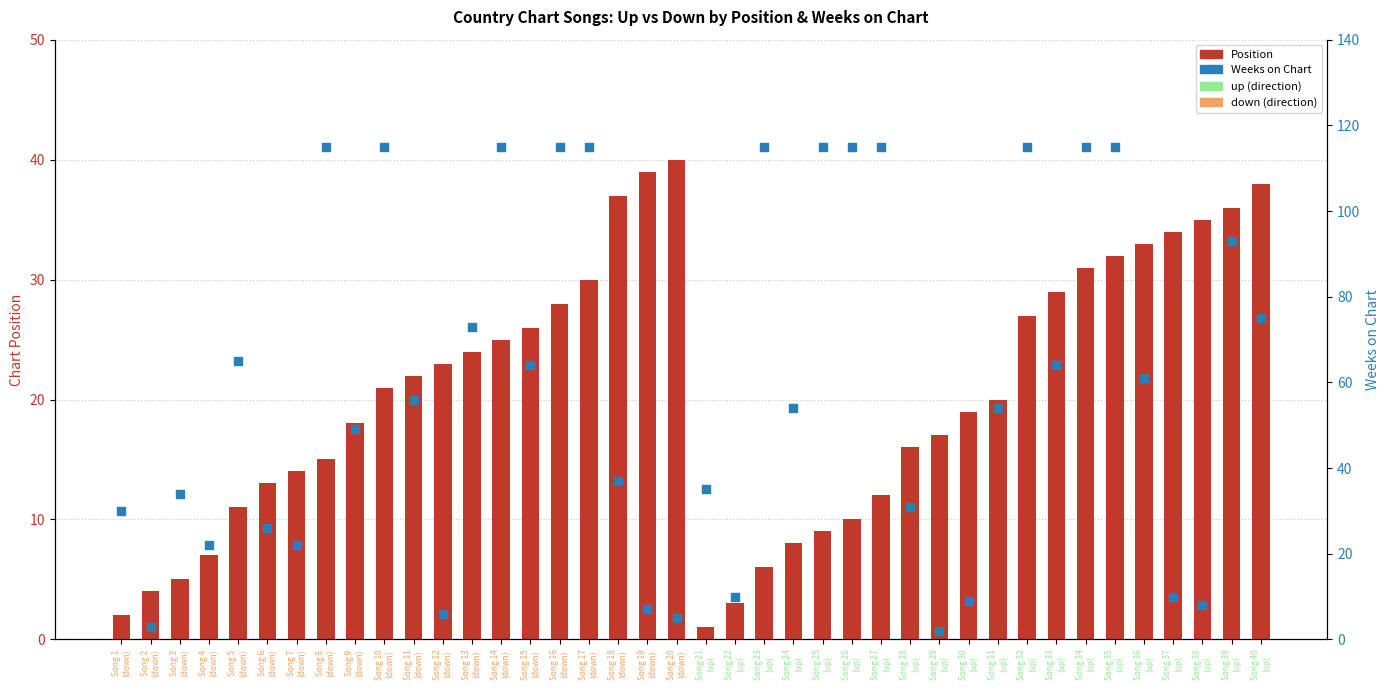

Which series reaches the minimum Y coordinate?

Position